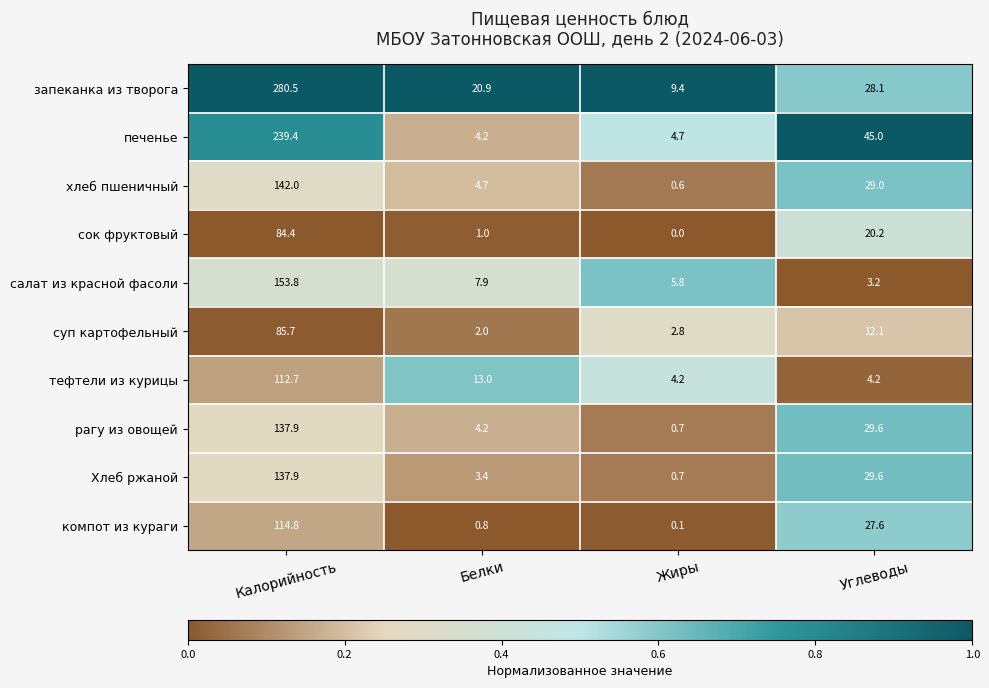

What is the total value across all series at Углеводы?

228.6